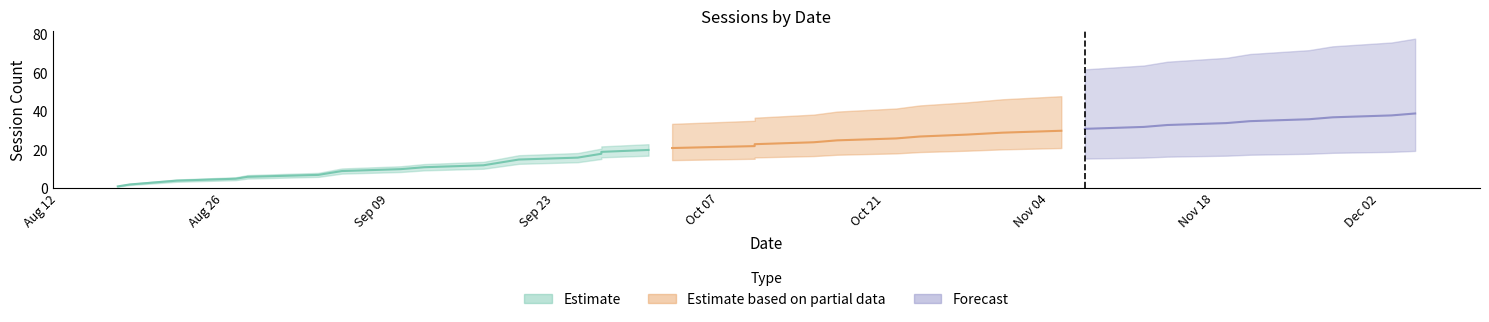

Does the chart display data point markers on the line(s)?

No